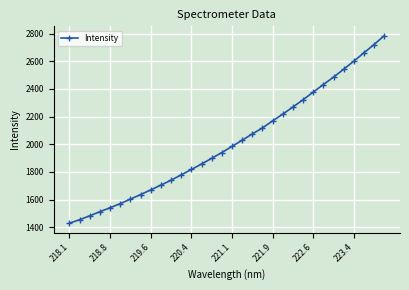

How many data points does each series have?

32